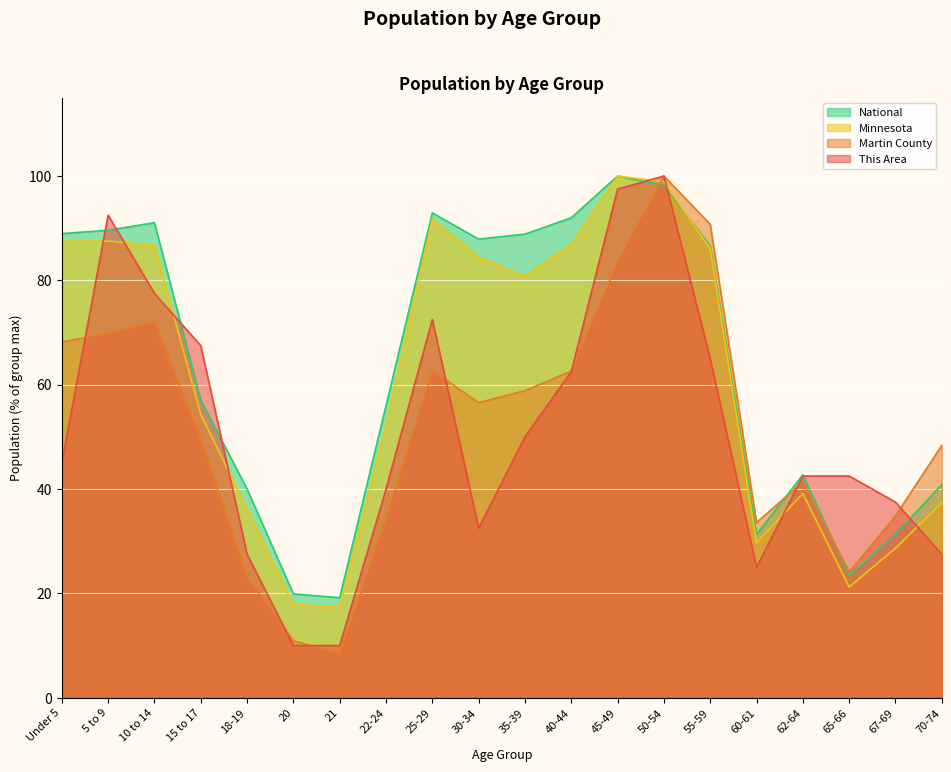

Reading right to left, extract all data points from this chart.

This Area: 27.5	37.5	42.5	42.5	25.0	65.0	100.0	97.5	62.5	50.0	32.5	72.5	40.0	10.0	10.0	27.5	67.5	77.5	92.5	45.0
Martin County: 48.4	34.9	24.1	41.4	33.6	90.8	100.0	83.6	62.6	58.9	56.6	62.7	34.1	8.4	10.9	23.1	49.6	72.0	69.8	68.2
Minnesota: 37.4	28.7	21.2	39.1	29.7	86.1	98.9	100.0	86.9	80.8	84.4	91.7	52.3	17.4	17.9	36.2	54.3	86.7	87.5	87.5
National: 40.9	31.3	23.4	42.7	31.3	86.6	98.2	100.0	92.0	88.9	87.9	92.9	56.0	19.2	19.9	40.0	57.0	91.1	89.6	89.0